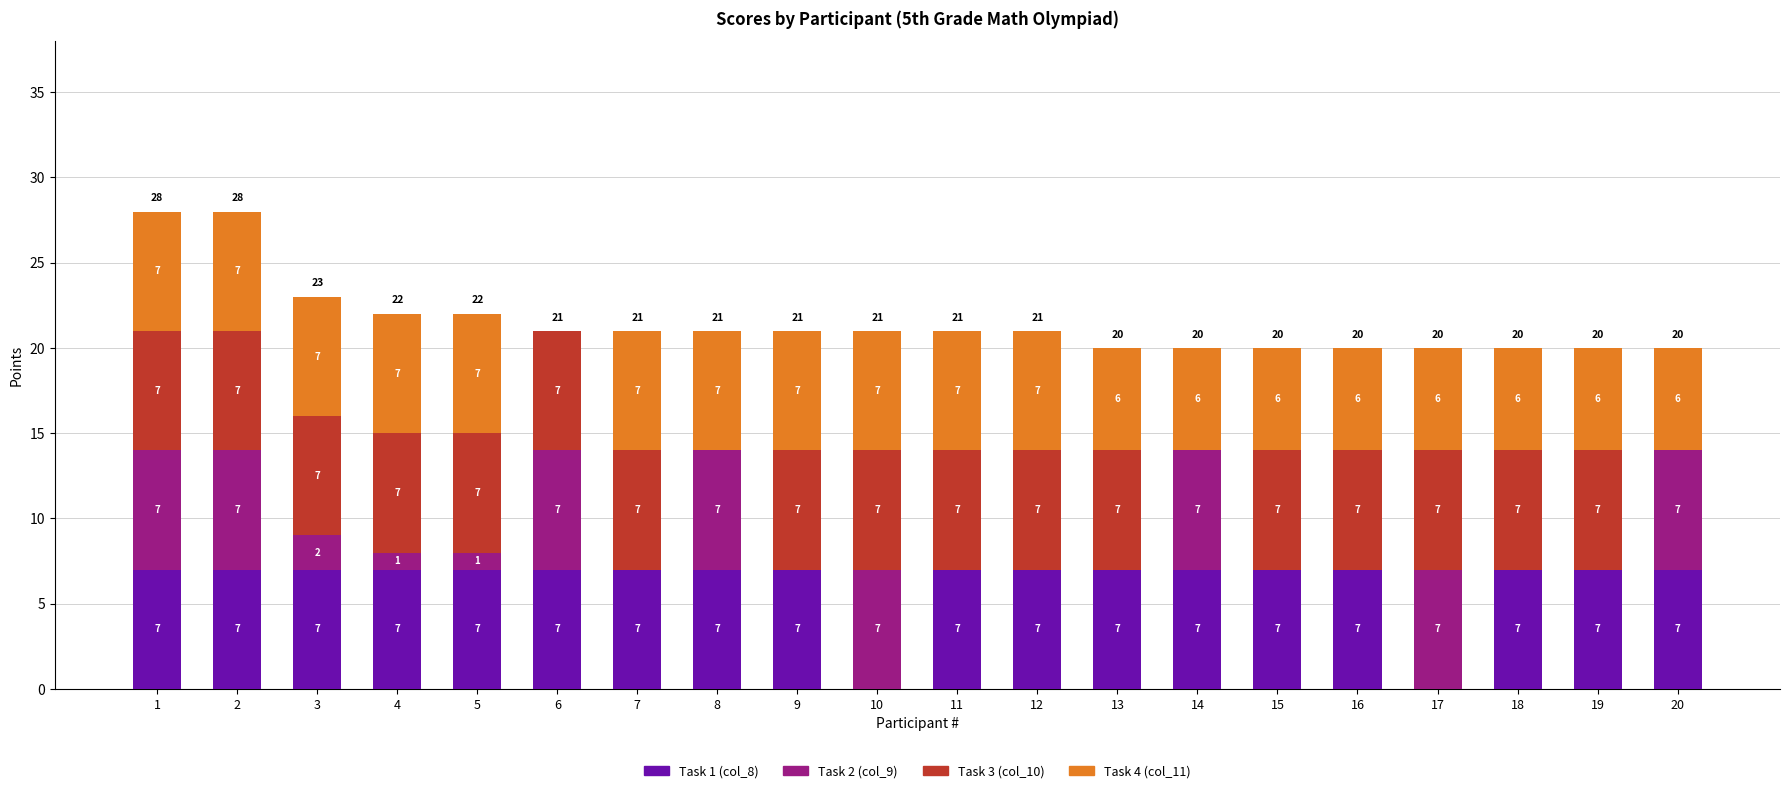

What is the highest value of the Task 1 (col_8) series?

7